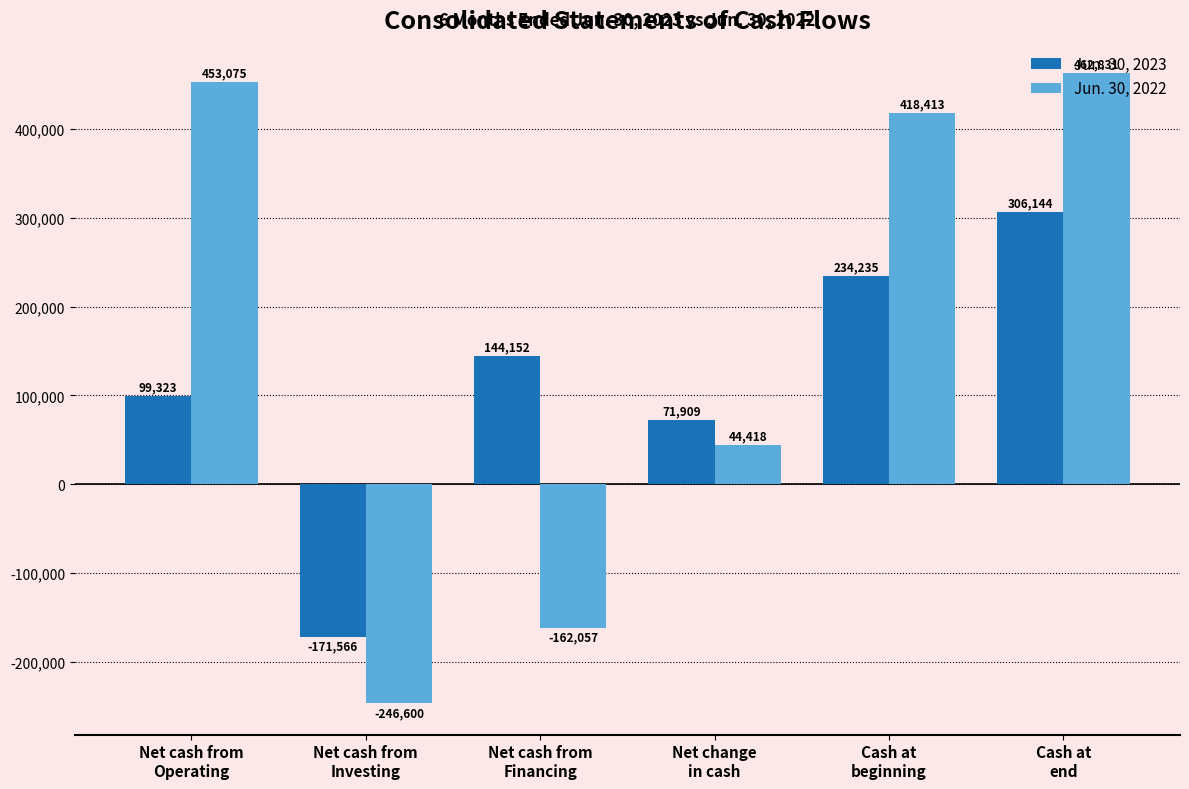

How many data points does each series have?

6